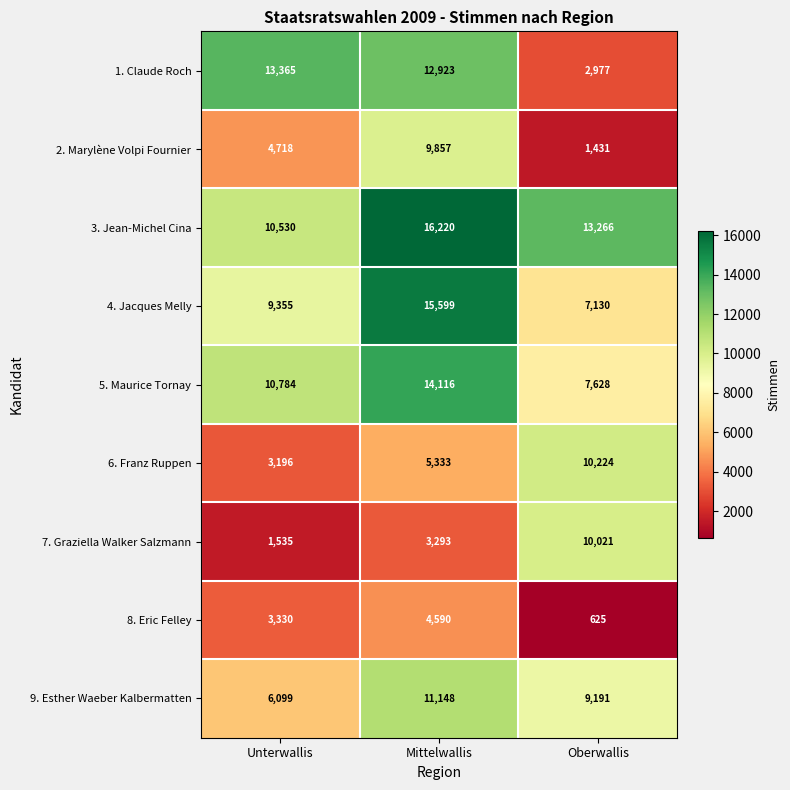

Which series has the widest spread of values?

1. Claude Roch